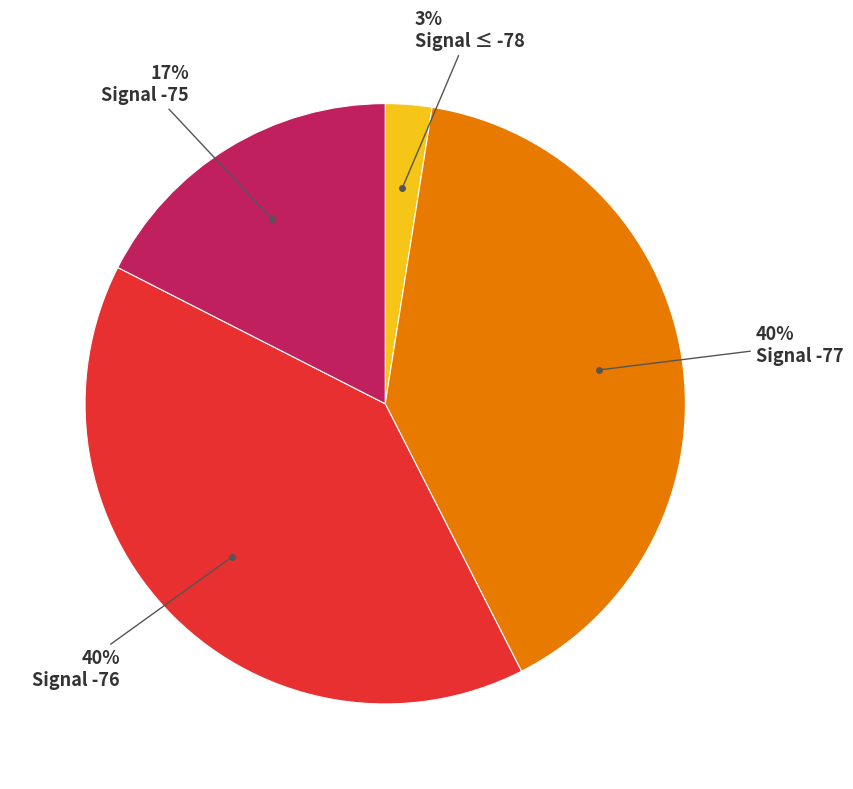

Does any single category account for the majority?

No